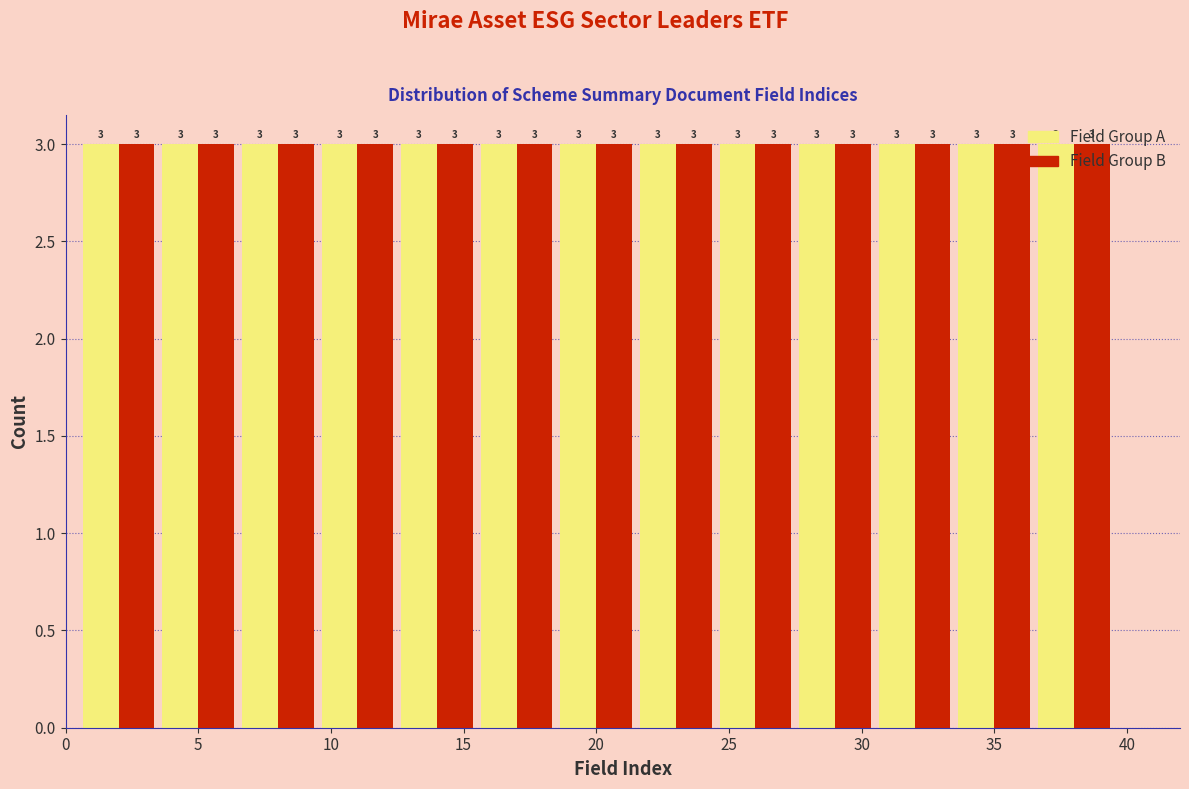

What is the height of the Field Group B bar covering 15.5 to 18.5 on the x-axis?

3